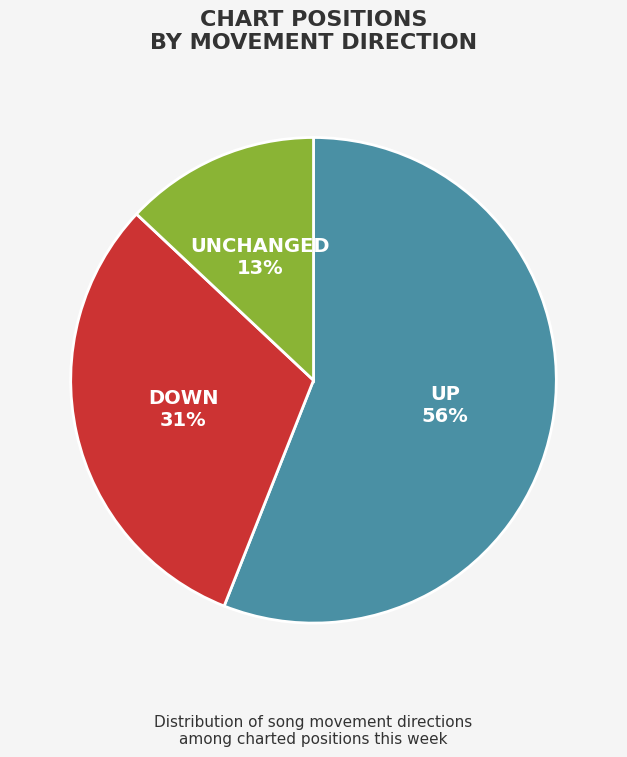

Is the sum of DOWN and UNCHANGED greater than half?

No